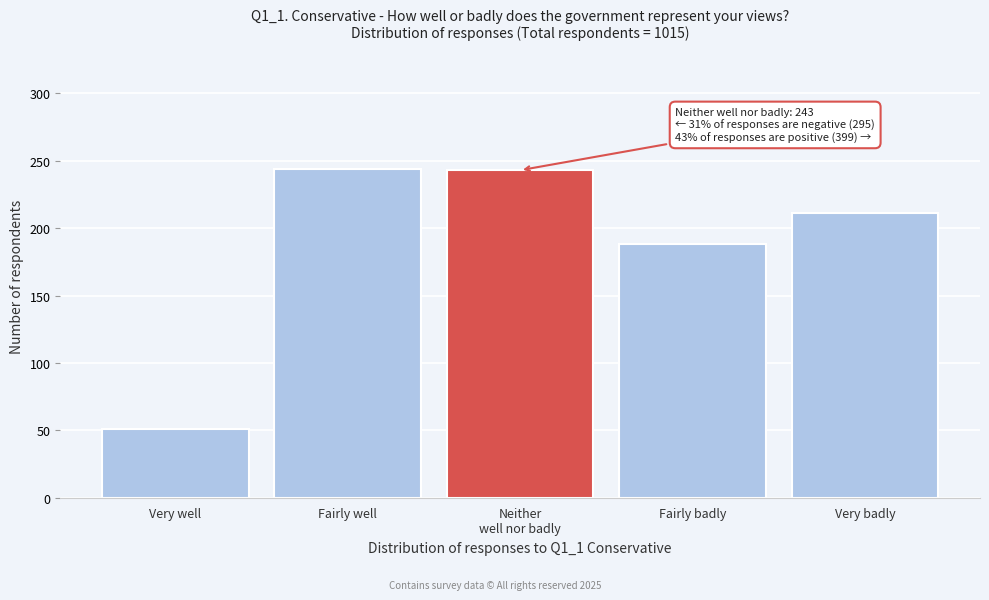

What is the sum of all values?

937